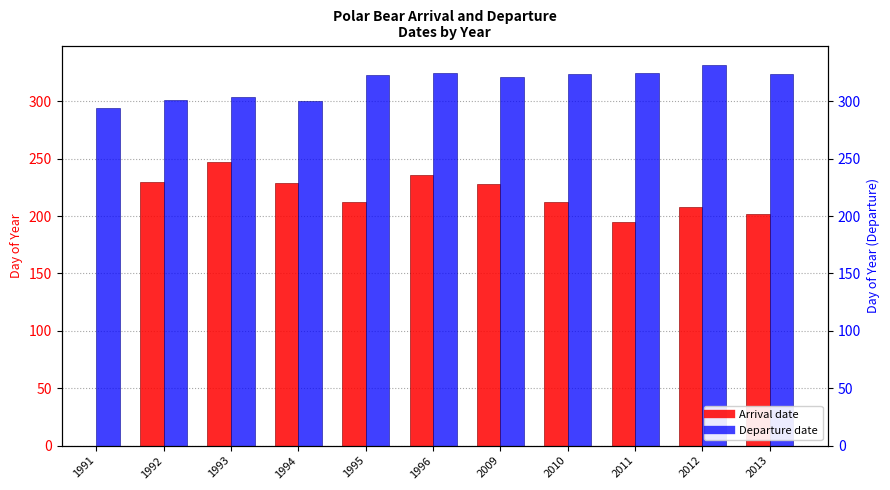

The value of Arrival at 1994 is 145.7. True or false?

False